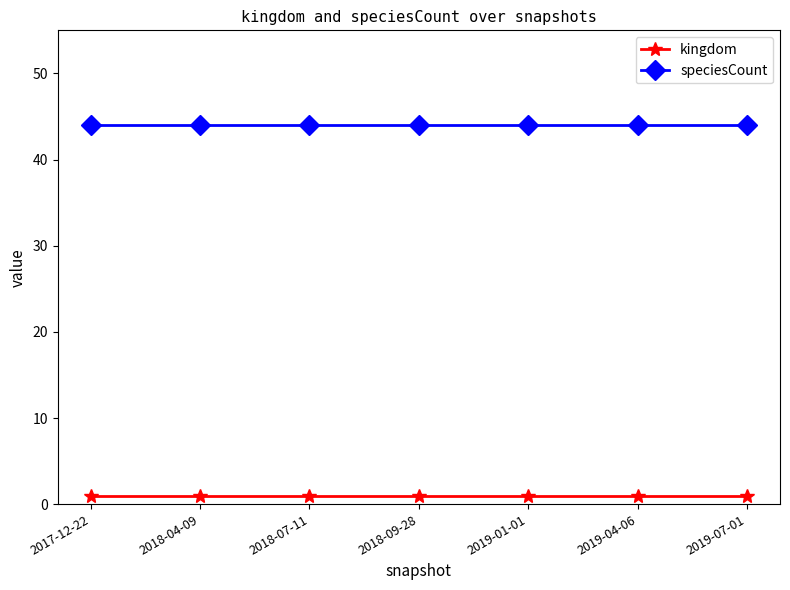

What is the label of the 3rd point from the left?

2018-07-11